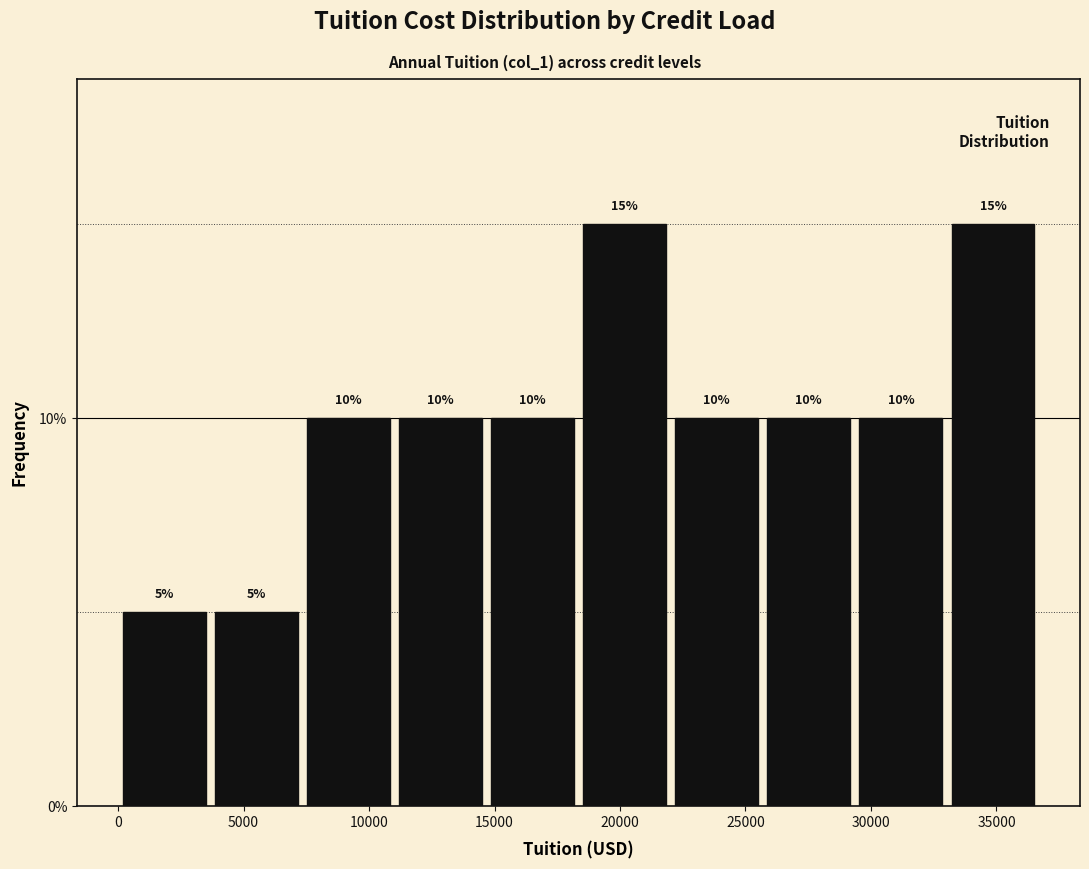

What is the height of the bar covering 14500 to 18500 on the x-axis? The bar edges are not printed on the chart, so give them approximately, as read against the axis.

10